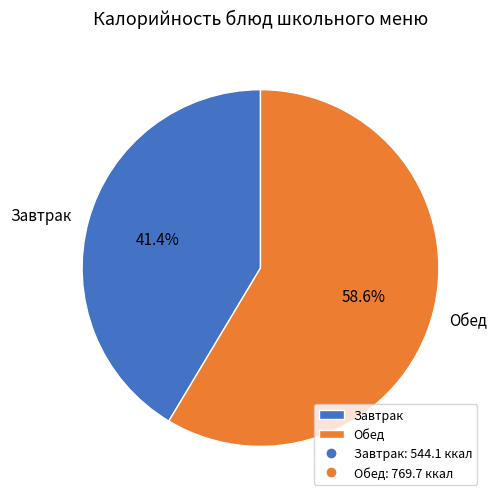

Between Завтрак and Обед, which is larger?

Обед